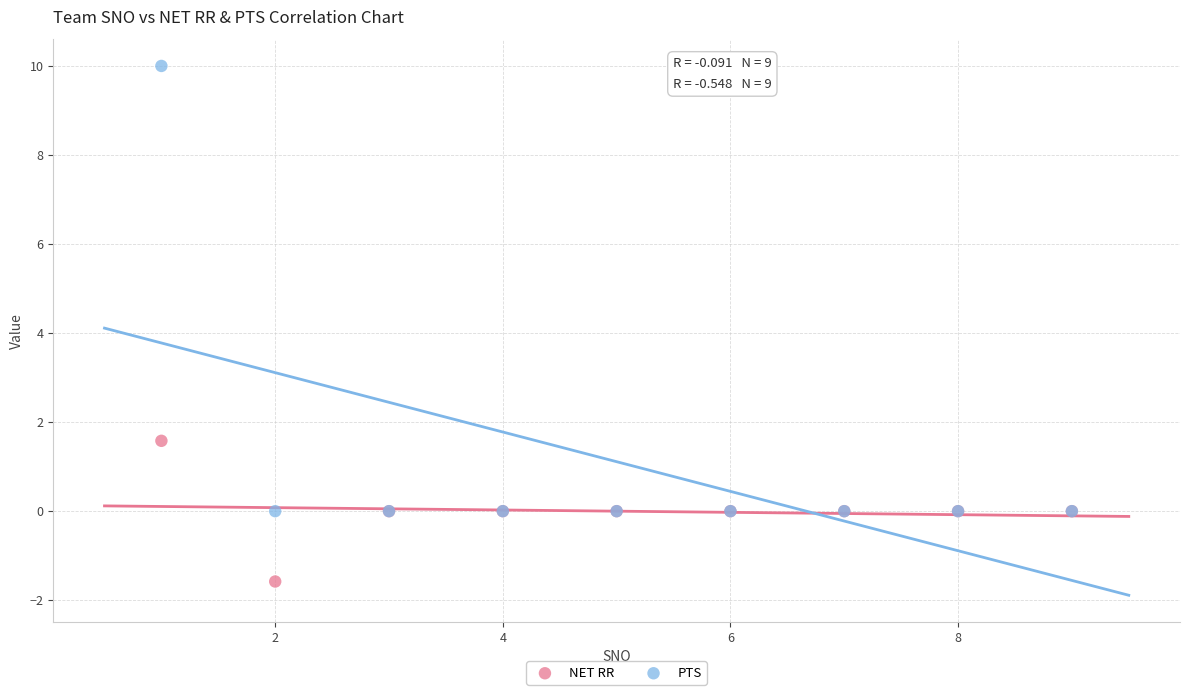

Which series reaches the maximum Y coordinate?

PTS